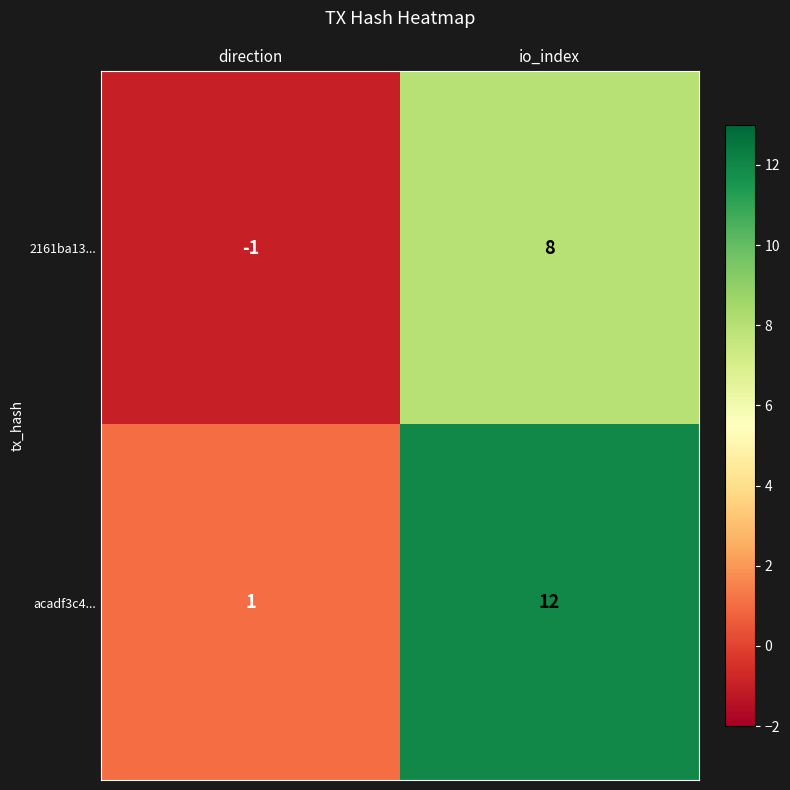

Between direction and io_index, which series saw the biggest shift?

acadf3c4...